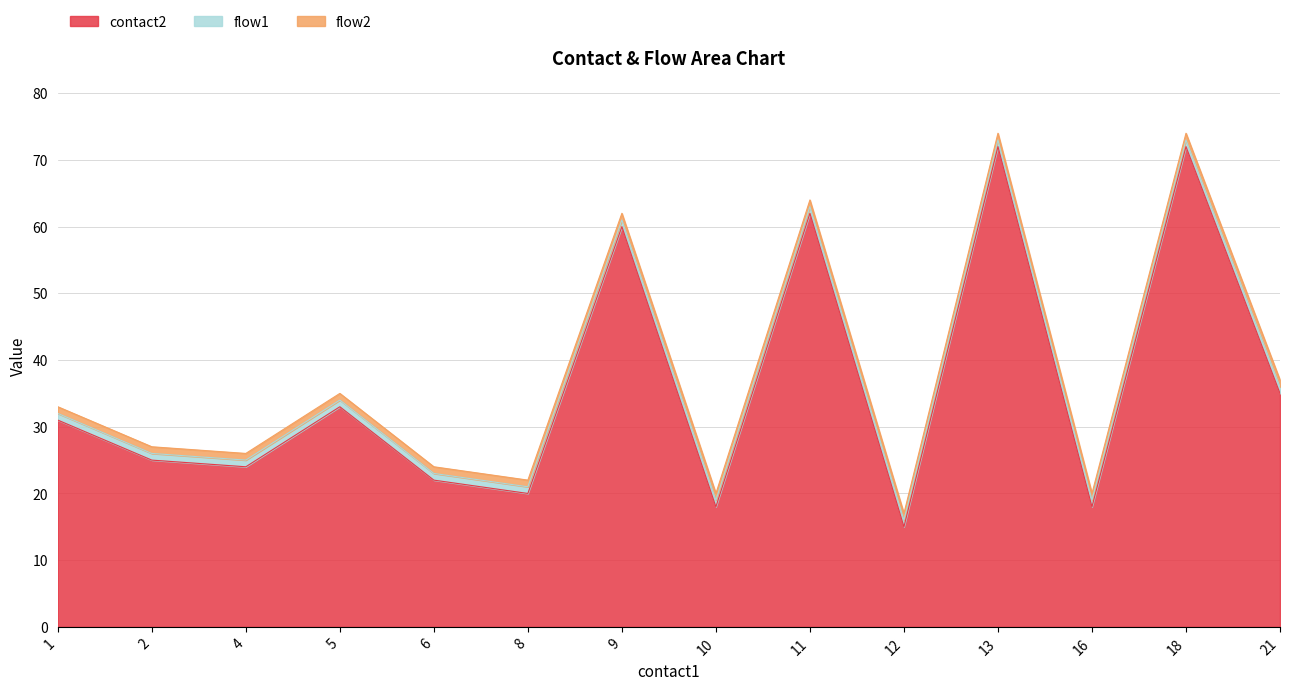

True or false: flow1 has more than 1 interior local peaks.

False